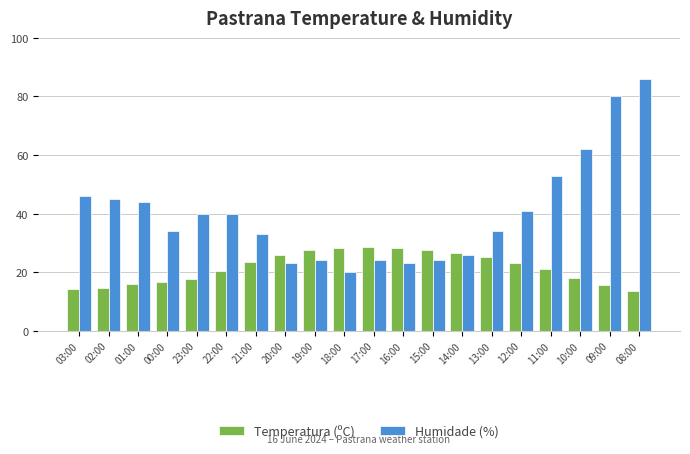

What is the spread (max minus min) of values at 20:00?

2.9